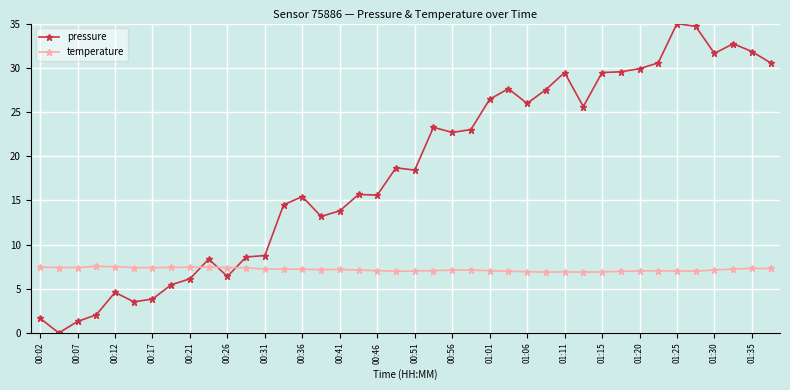

List the series in order of their overall mean, highest first.

pressure, temperature